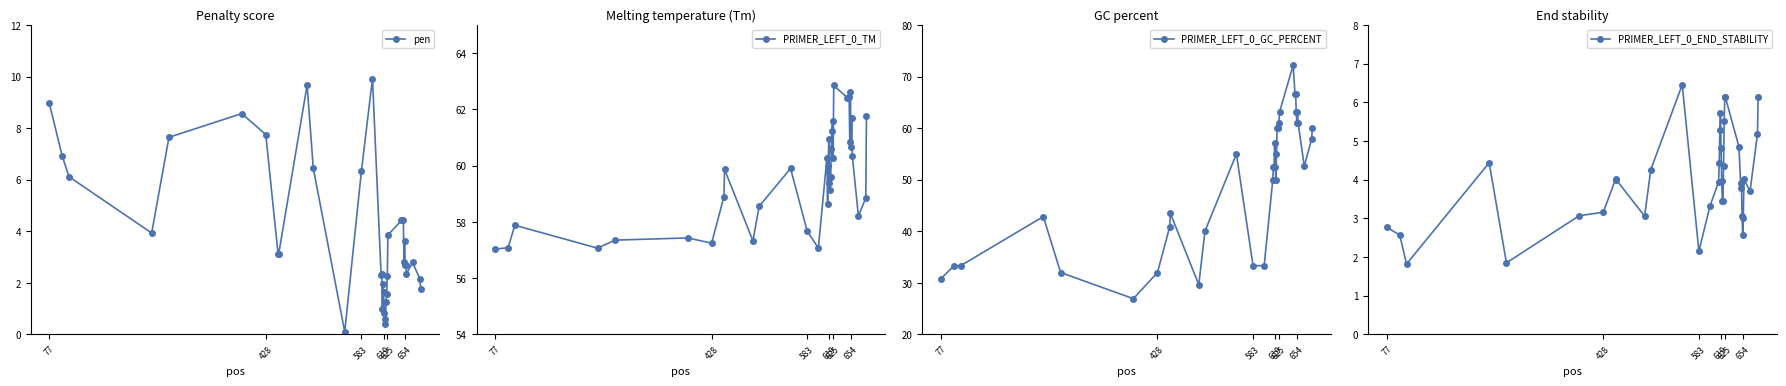

True or false: PRIMER_LEFT_0_GC_PERCENT has more than 0 points higher than both neighbors.

True